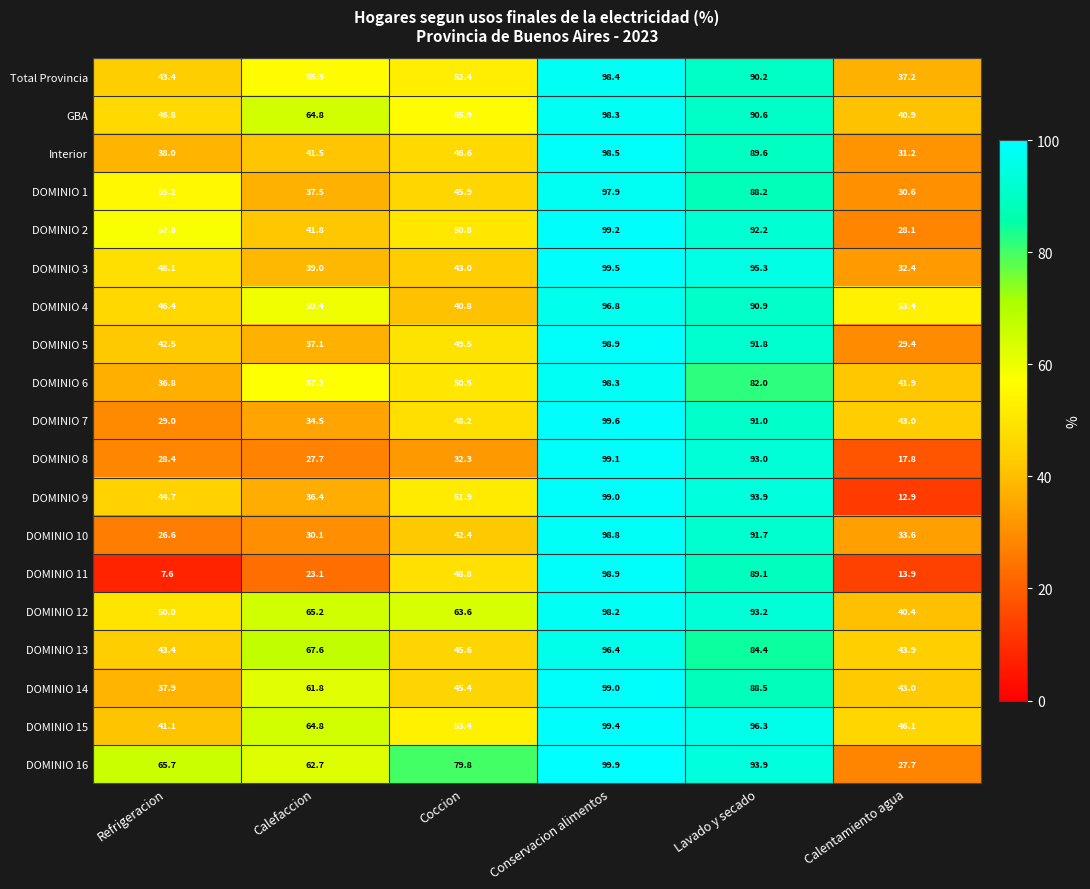

Which series has the largest range (max minus min)?

DOMINIO 11